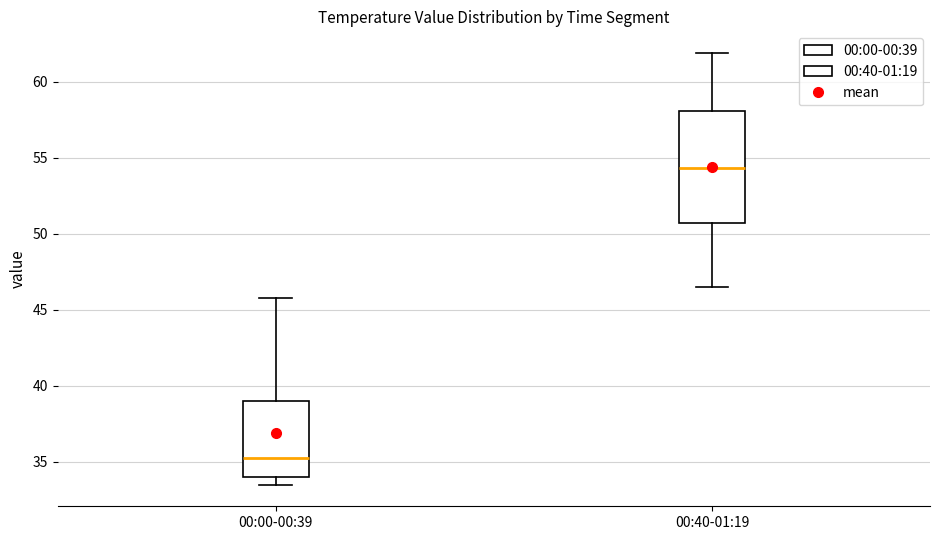

Which box's median line is the highest?

00:40-01:19